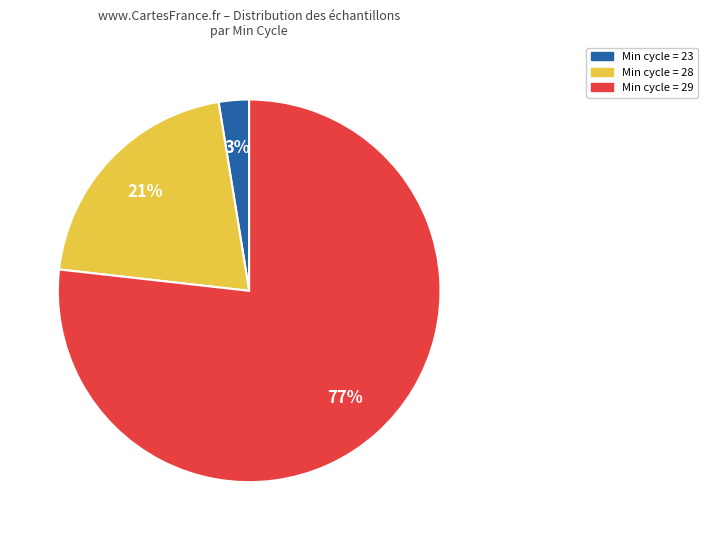

Is there a majority slice in this chart?

Yes